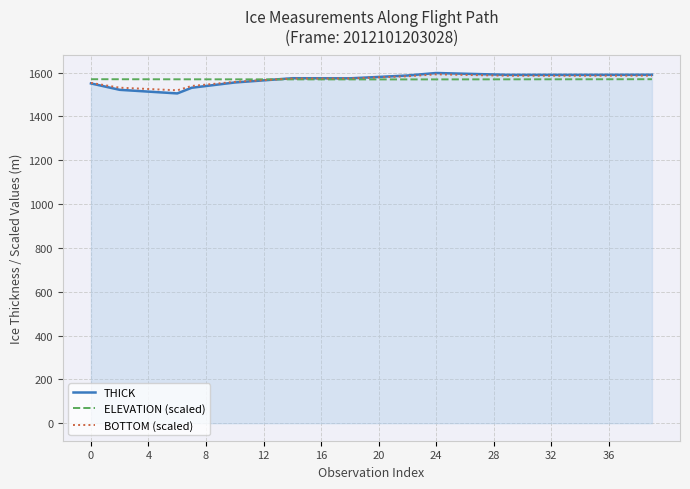

Which series has the largest range (max minus min)?

THICK